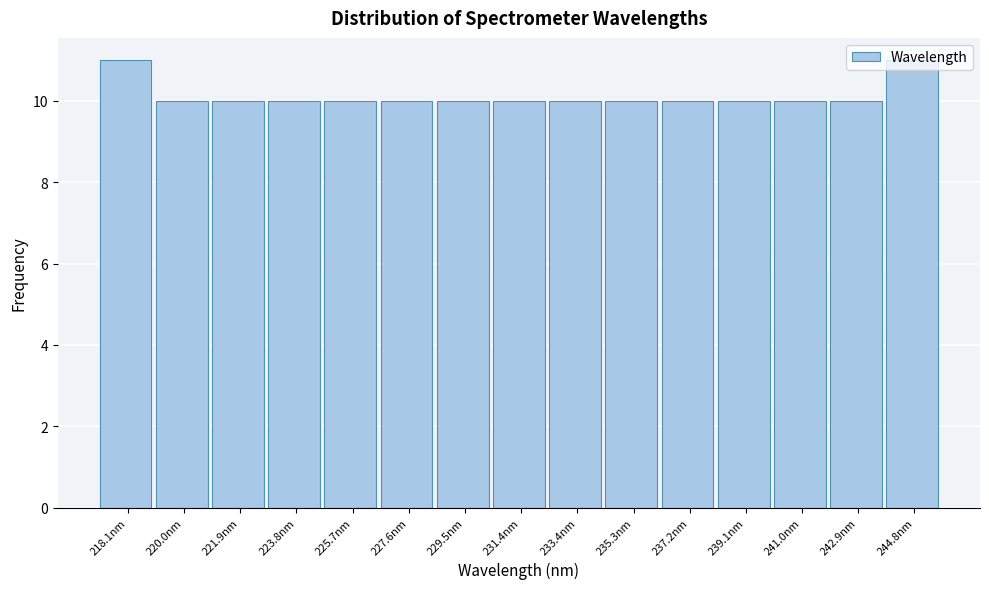

What is the label of the 2nd bar from the right?

242.9nm